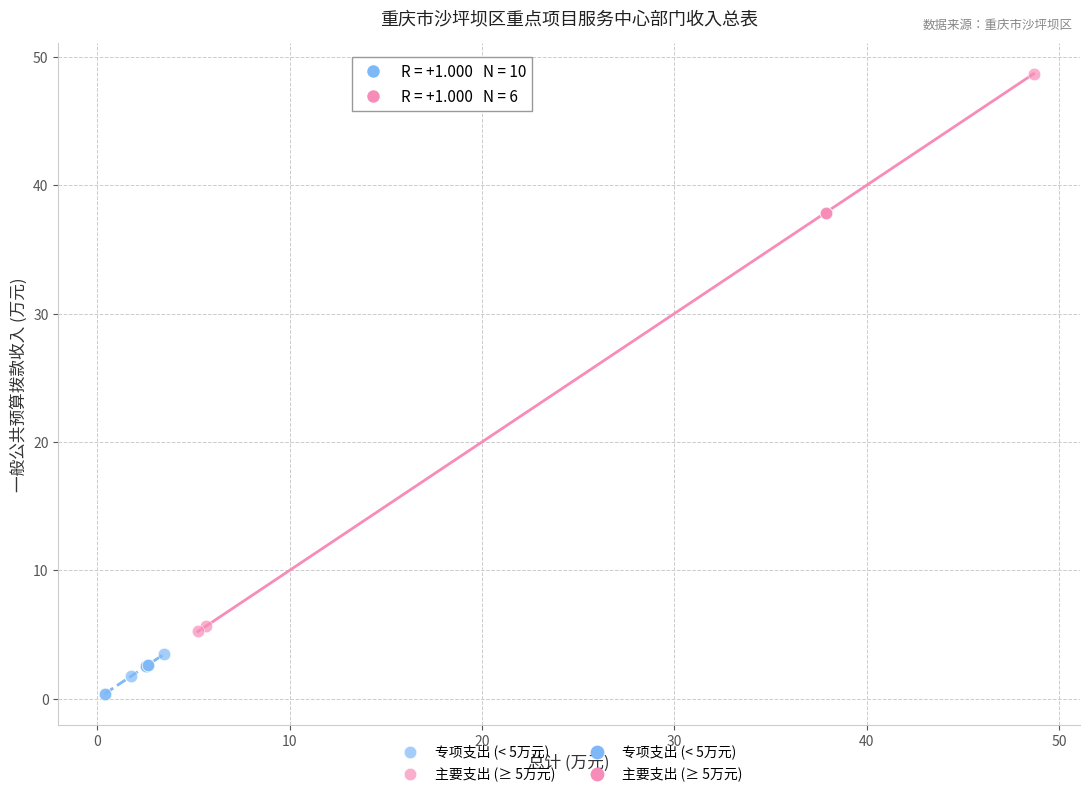

Which series contains the lowest Y value?

专项支出 (< 5万元)